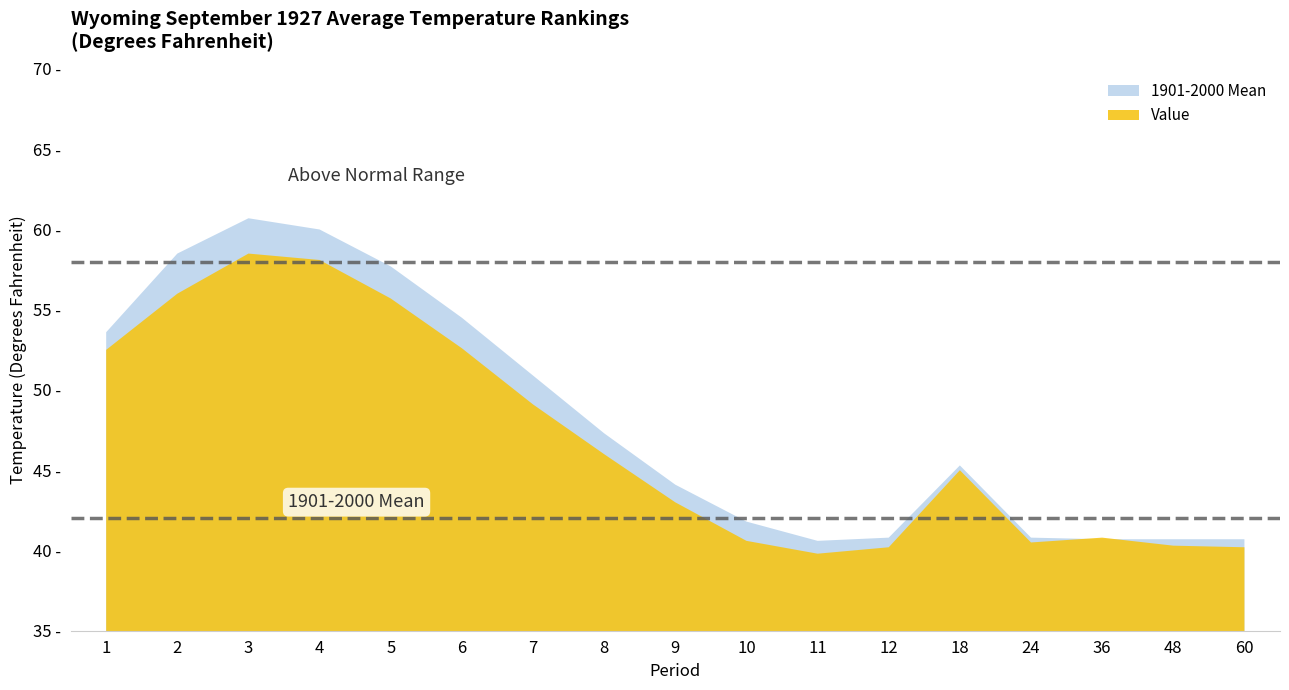

Which series changed the most between 7 and 12?

1901-2000 Mean